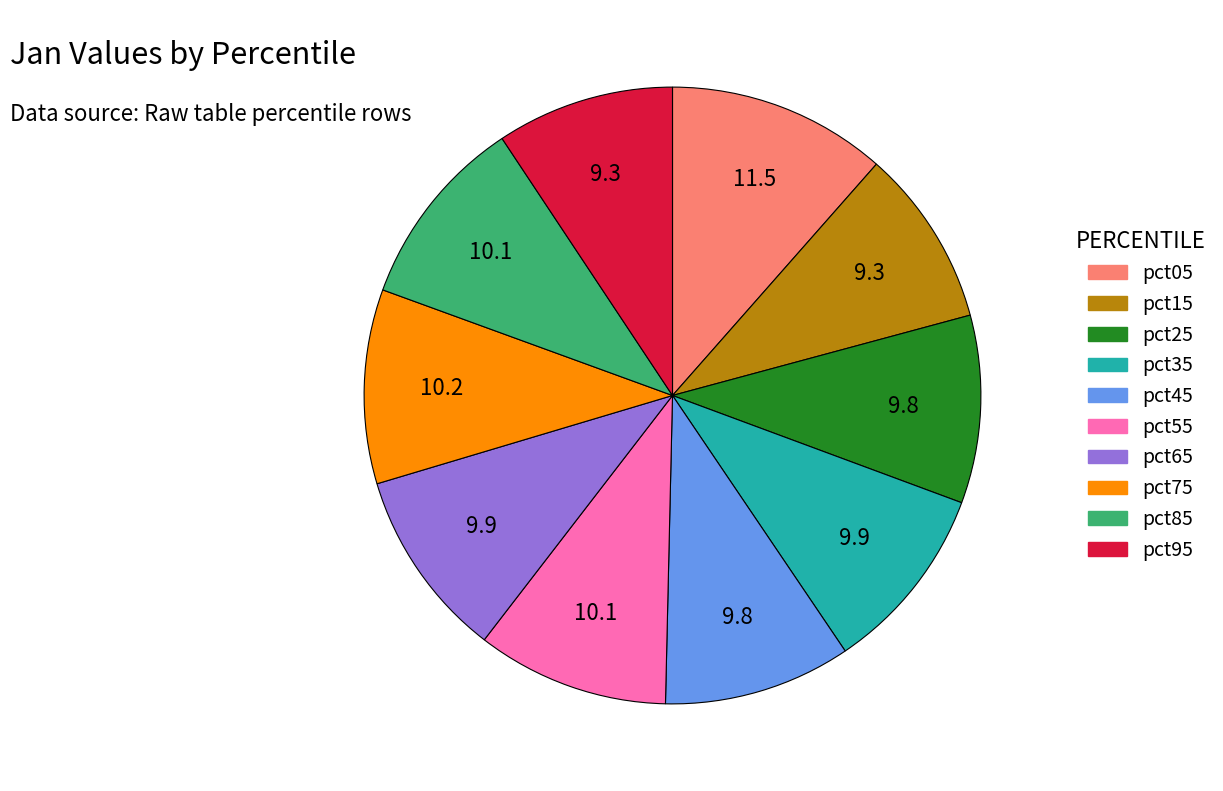

How many slices are in this pie chart?

10